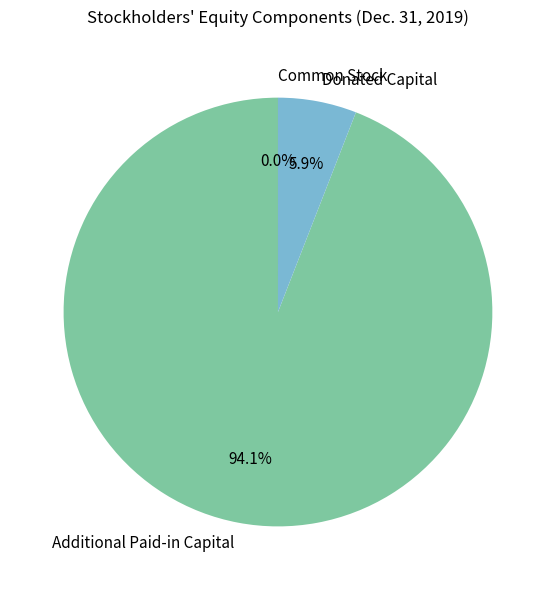

Which slice is the largest?

Additional Paid-in Capital